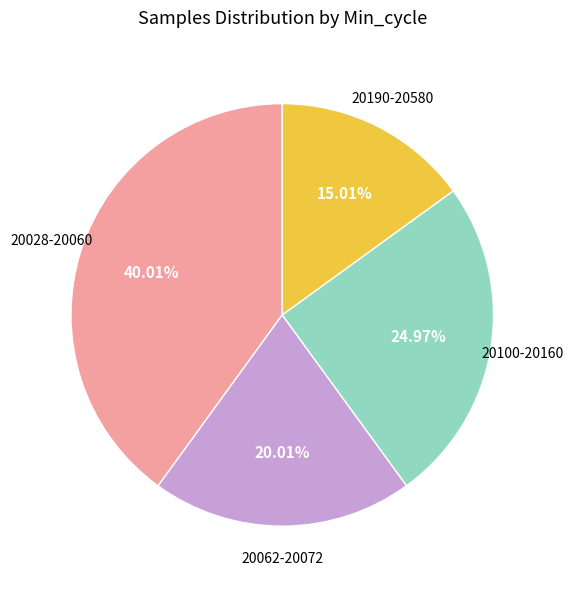

Is there a majority slice in this chart?

No